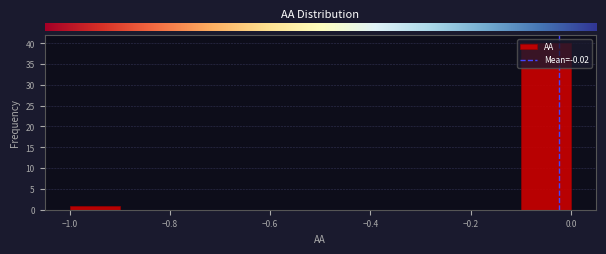

What is the height of the bar covering -1.0 to -0.9 on the x-axis? The values are not printed on the chart, so give them approximately, as read against the axis.

1